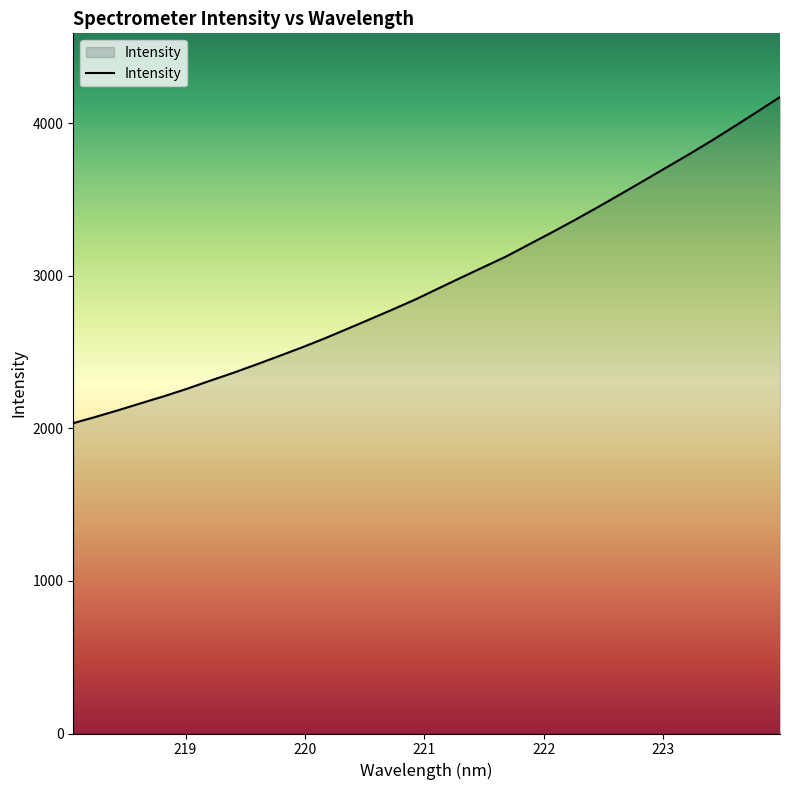

How many categories are shown in the chart?

32